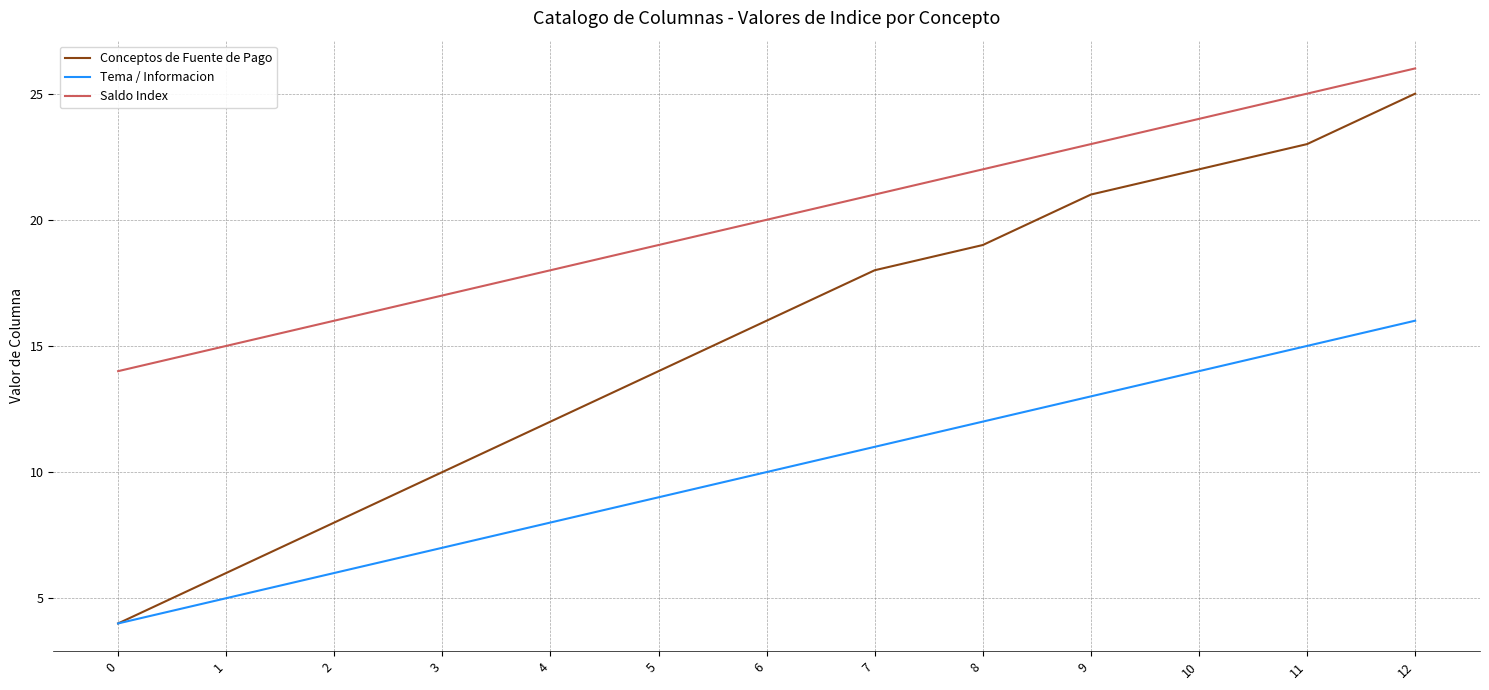

Reading left to right, list all the values displayed in this chart.

Conceptos de Fuente de Pago: 4	6	8	10	12	14	16	18	19	21	22	23	25
Tema / Informacion: 4	5	6	7	8	9	10	11	12	13	14	15	16
Saldo Index: 14	15	16	17	18	19	20	21	22	23	24	25	26